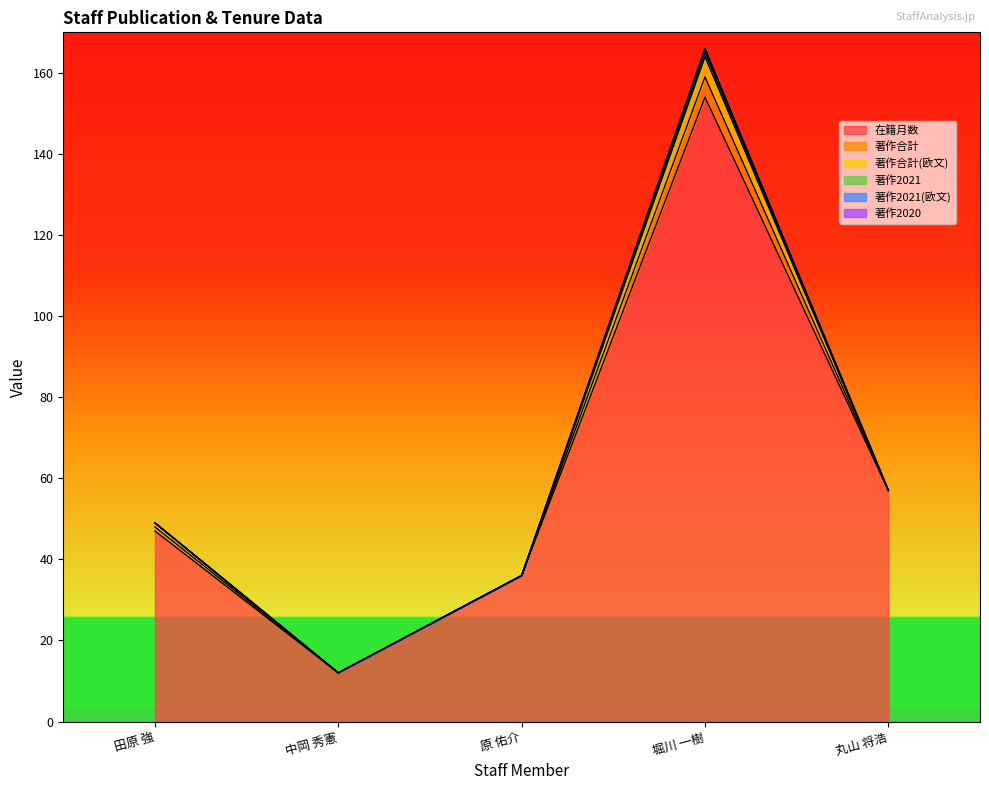

List the series in order of their peak value, highest first.

在籍月数, 著作合計, 著作合計(欧文), 著作2021, 著作2021(欧文), 著作2020